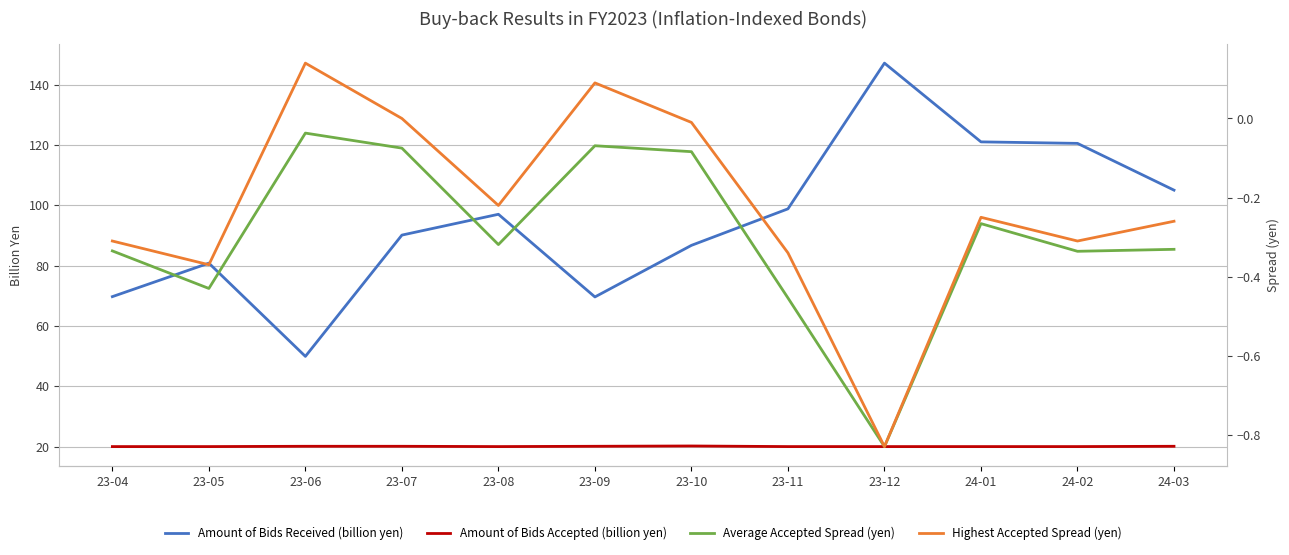

What is the total value across all series at 23-12?

165.4